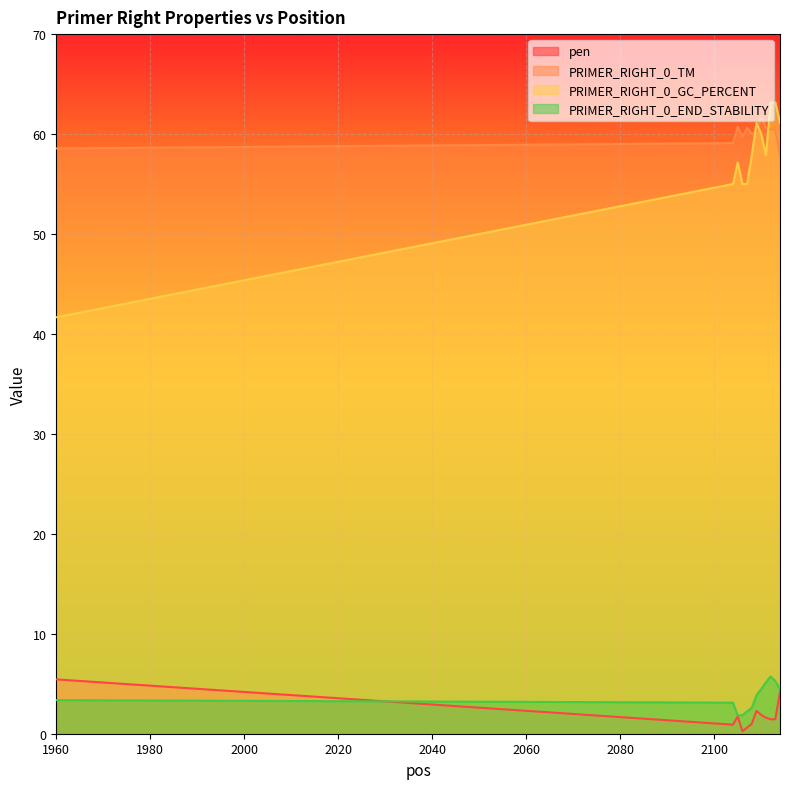

Which series has the largest total across all categories?

PRIMER_RIGHT_0_TM